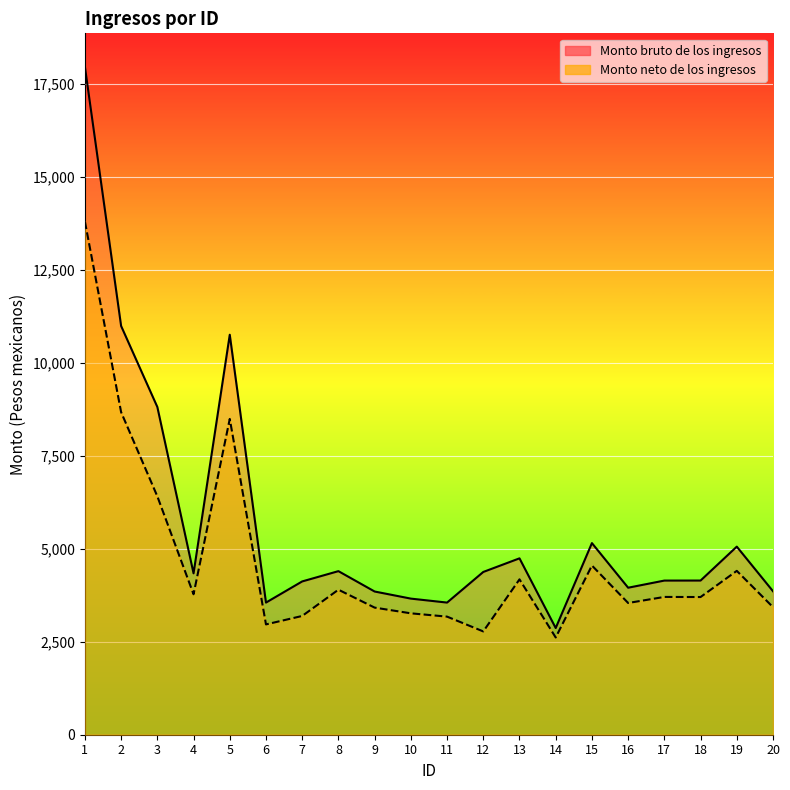

List the series in order of their peak value, highest first.

Monto bruto de los ingresos, Monto neto de los ingresos